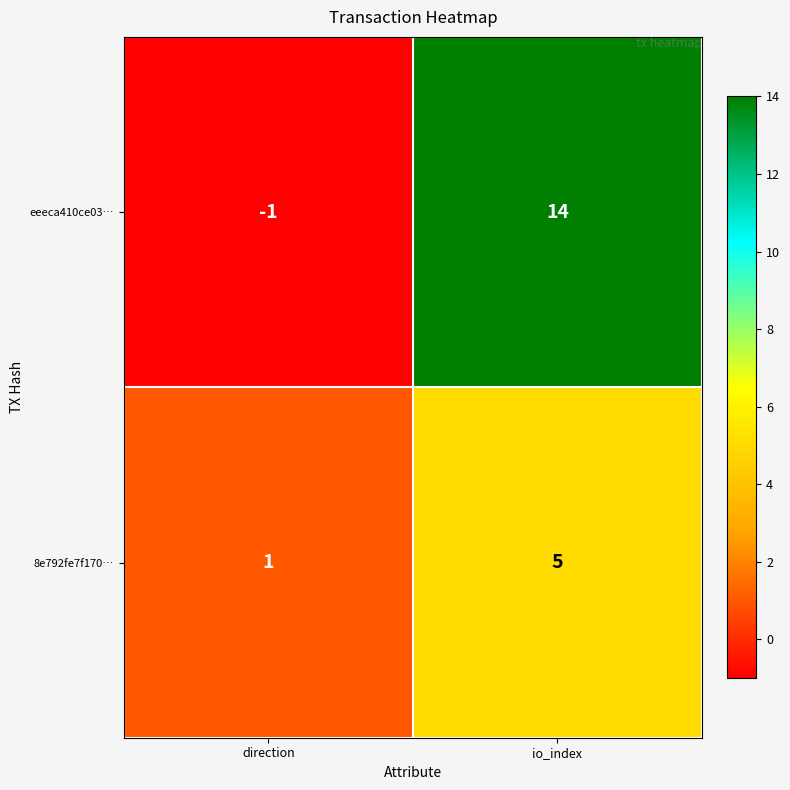

What is the maximum value shown in the chart?

14